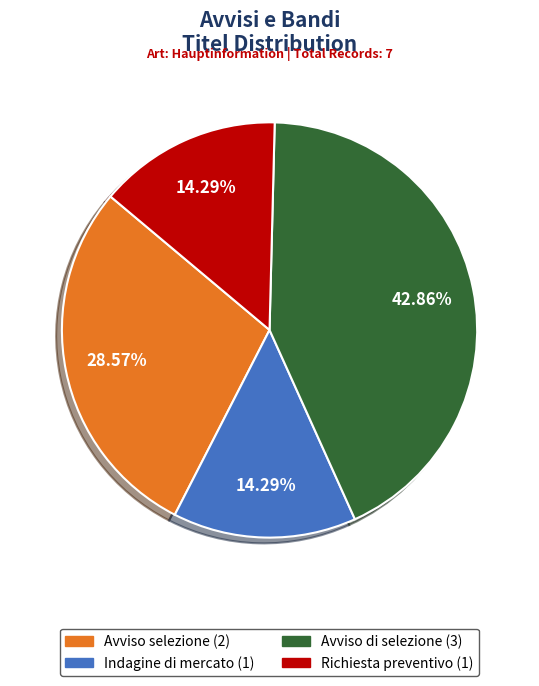

Which category has the biggest portion of the pie?

Avviso di selezione